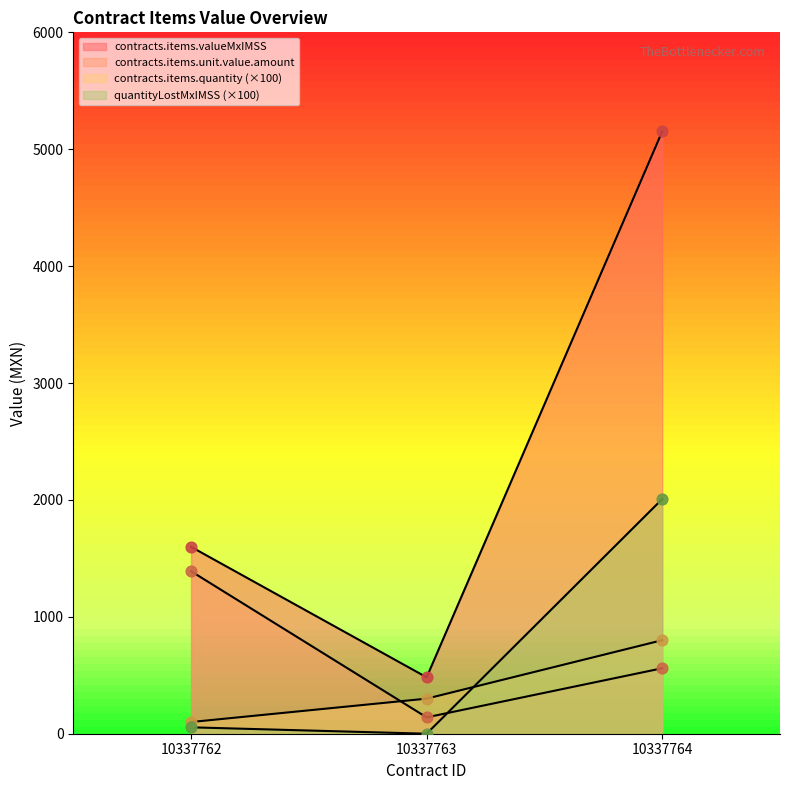

At how many categories does at least one series exceed 4924?

1